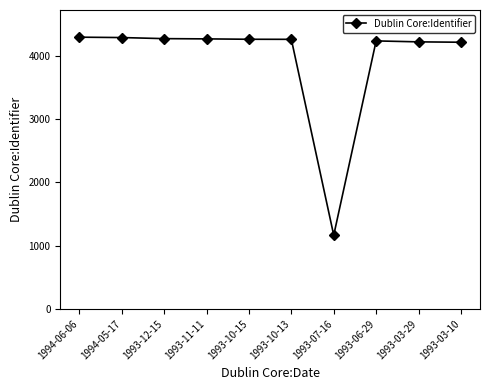

What is the sum of all values?

39503